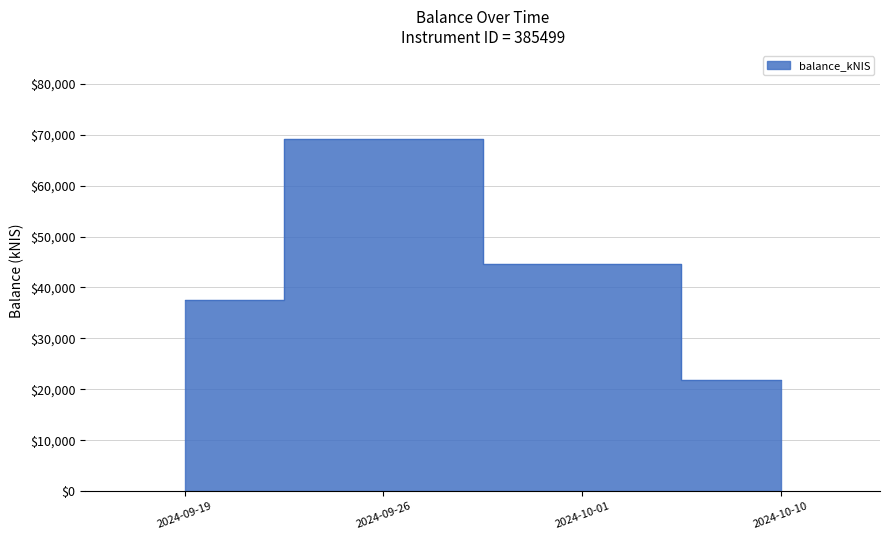

How many lines are shown in the chart?

1